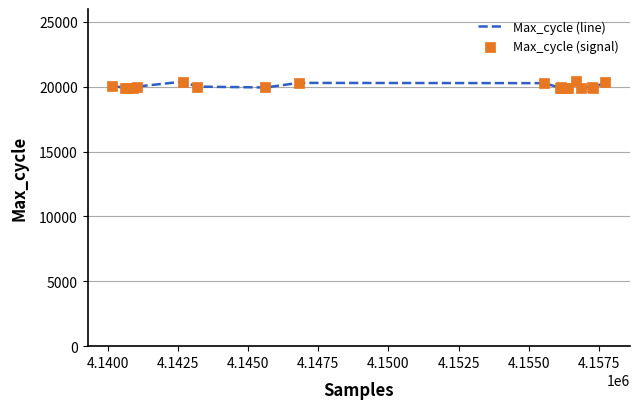

What is the greatest value displayed?

20447